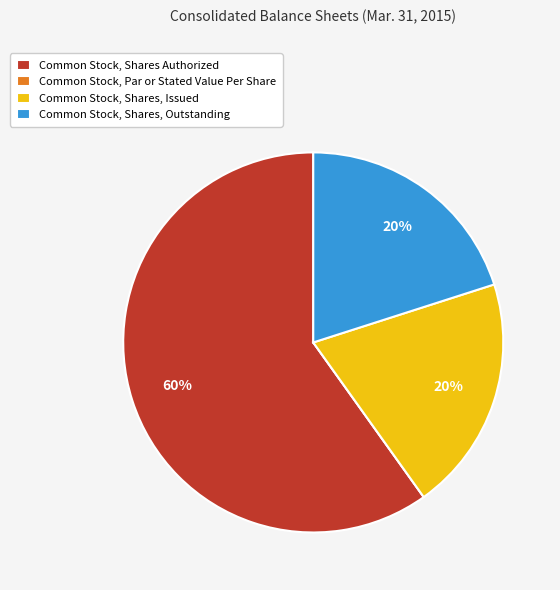

Does any single category account for the majority?

Yes